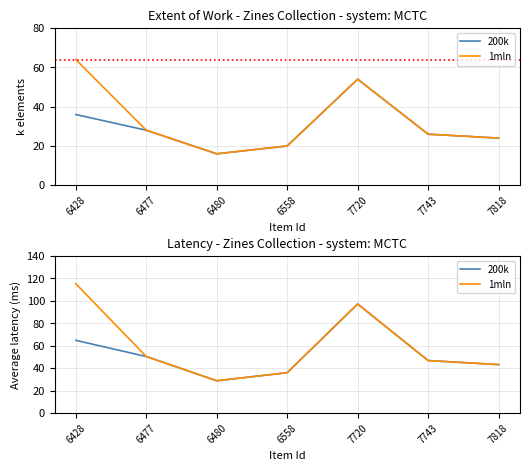

What is the value of the 200k point at the 4th from the left?

36.0